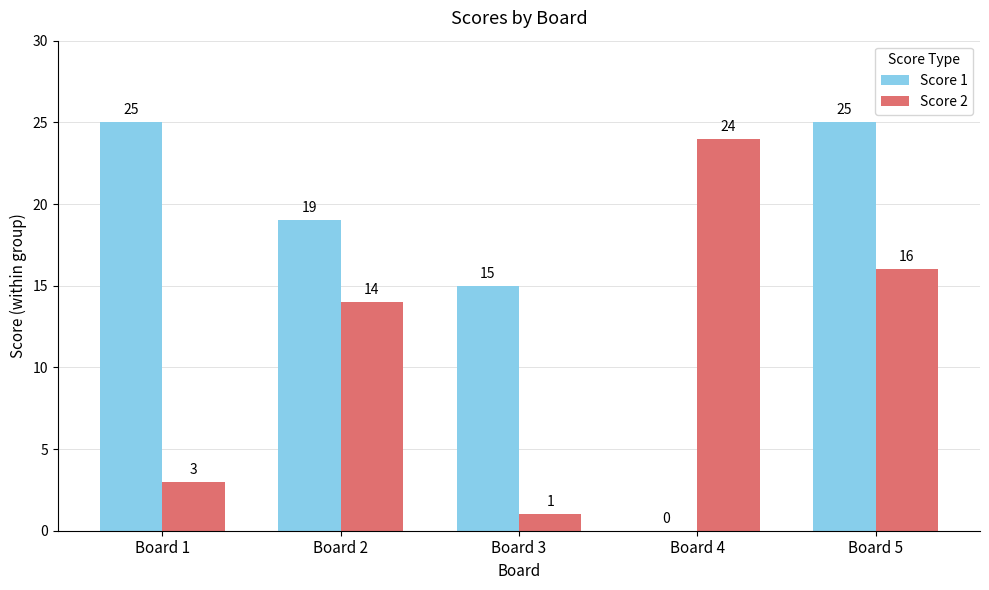

At which label is Score 1 closest to 12?

Board 3